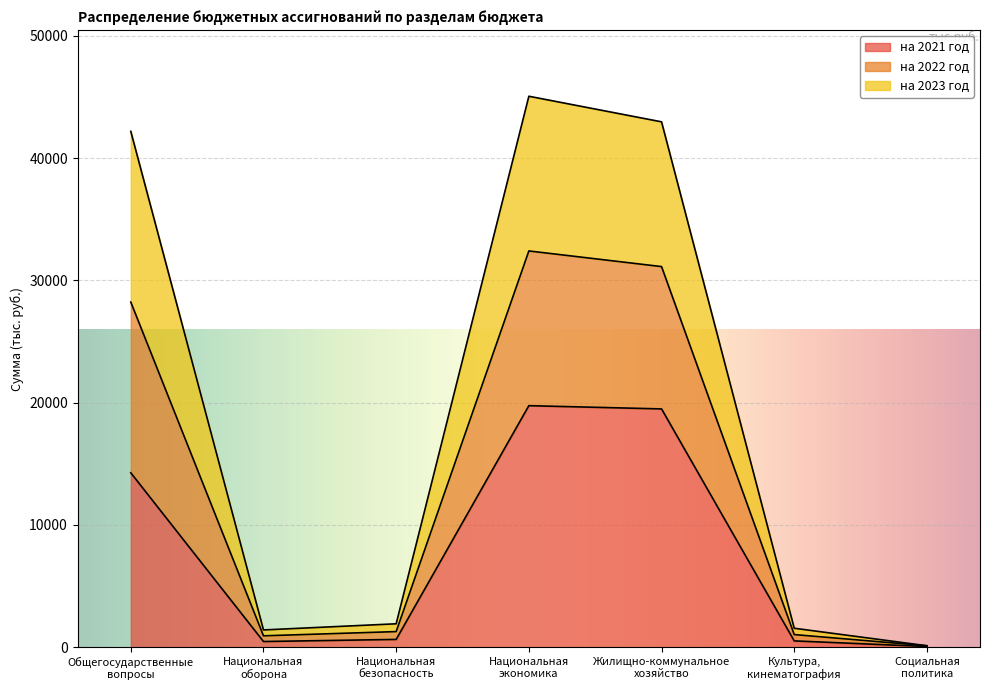

What is the total value across all series at Национальная
оборона?

1414.0